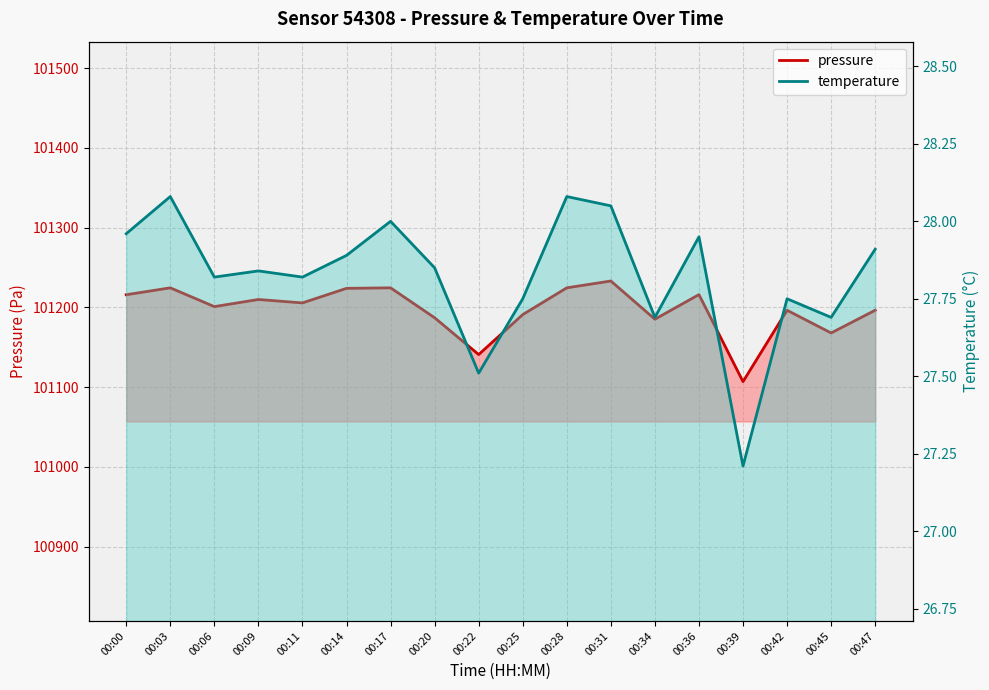

Reading left to right, transcribe all the data shown in this chart.

pressure: 00:00=101215.9	00:03=101224.6	00:06=101201.0	00:09=101209.9	00:11=101205.7	00:14=101223.9	00:17=101224.6	00:20=101187.1	00:22=101140.9	00:25=101191.0	00:28=101224.6	00:31=101233.1	00:34=101185.2	00:36=101216.1	00:39=101107.0	00:42=101196.4	00:45=101168.0	00:47=101196.5
temperature: 00:00=28.0	00:03=28.1	00:06=27.8	00:09=27.8	00:11=27.8	00:14=27.9	00:17=28.0	00:20=27.9	00:22=27.5	00:25=27.8	00:28=28.1	00:31=28.1	00:34=27.7	00:36=27.9	00:39=27.2	00:42=27.8	00:45=27.7	00:47=27.9